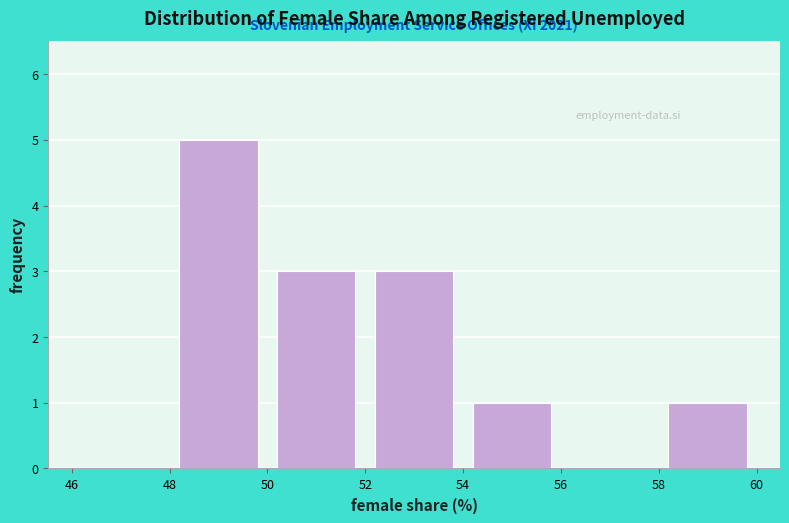

Over which range of the x-axis is the bar tallest?

48 to 50